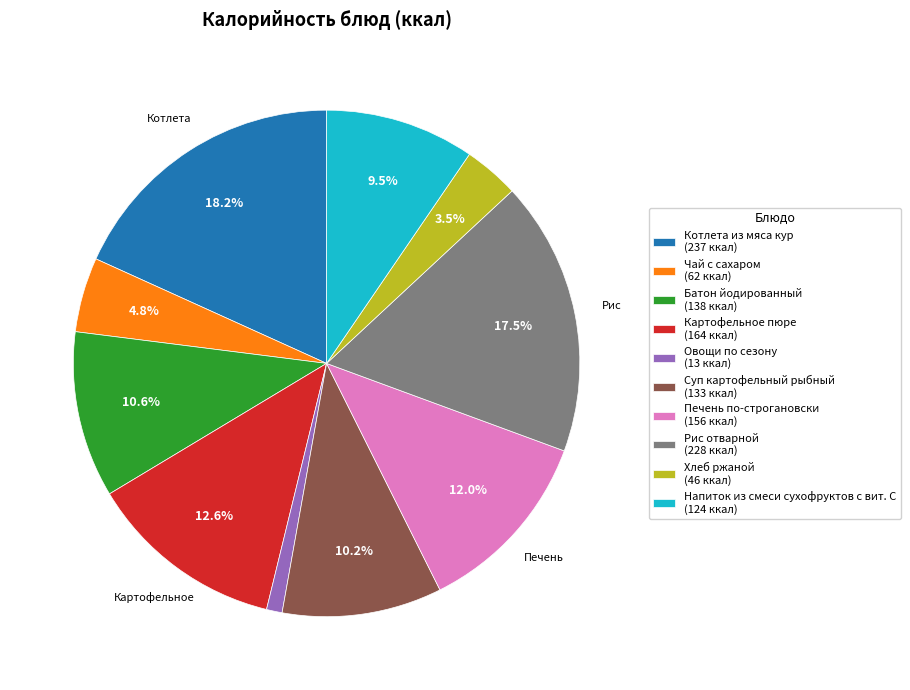

Does Батон йодированный account for over 50% of the chart?

No